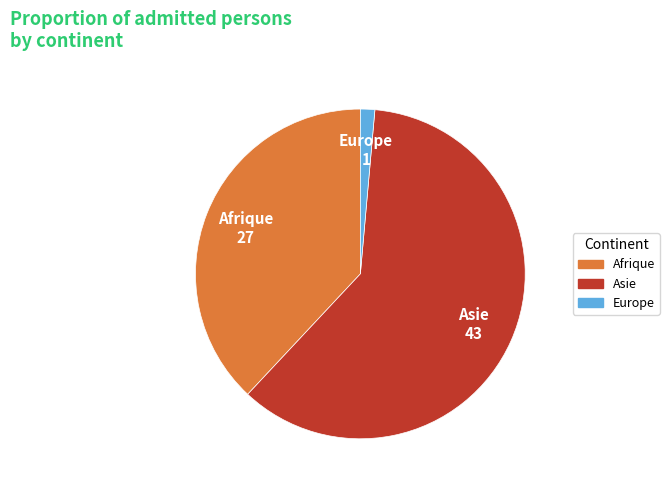

How many segments does this pie chart have?

3